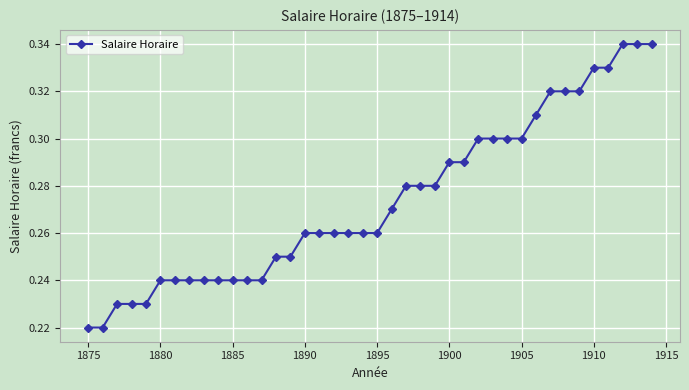

Count the number of categories in the chart.

40